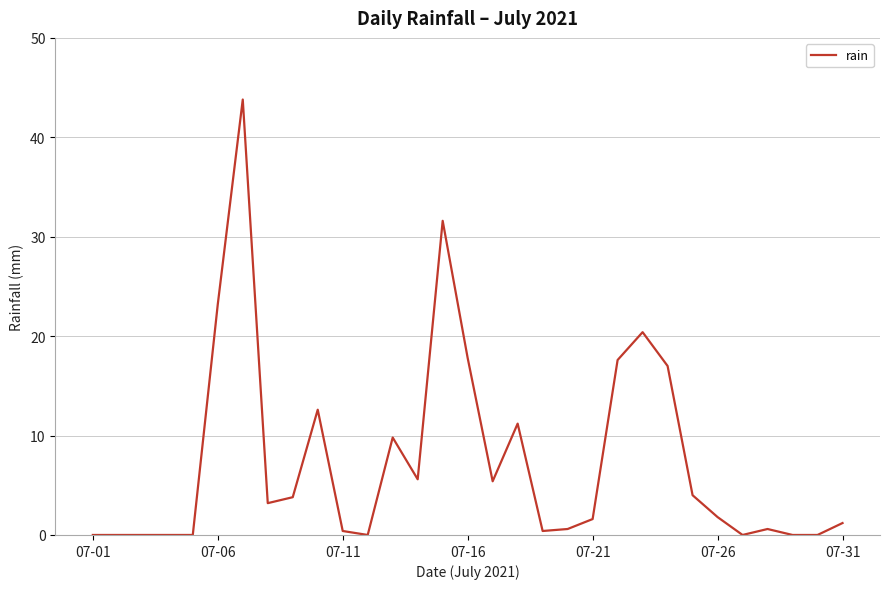

What is the difference between the maximum and minimum values?

43.8